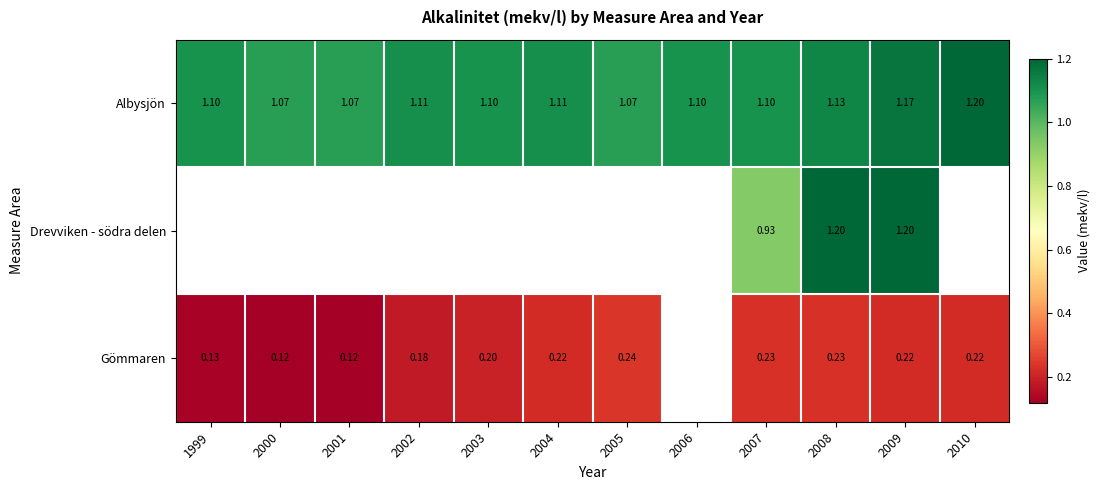

Between 2007 and 2009, which series saw the biggest shift?

Drevviken - södra delen